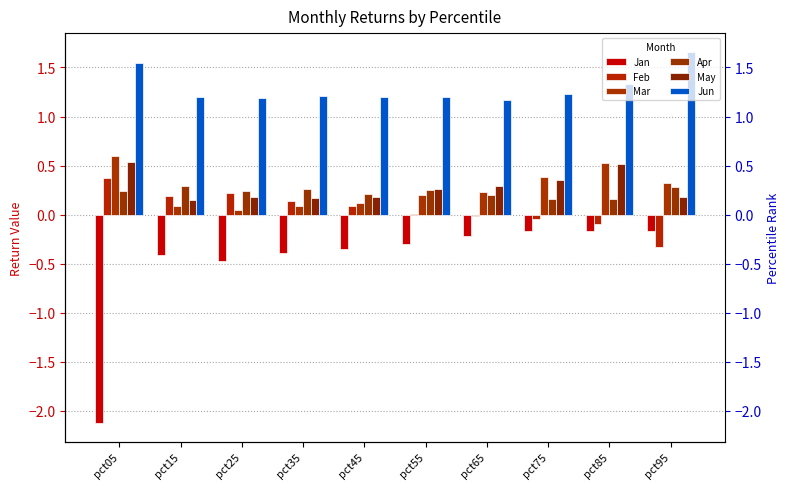

At which category is the sum across all series the highest?

pct85